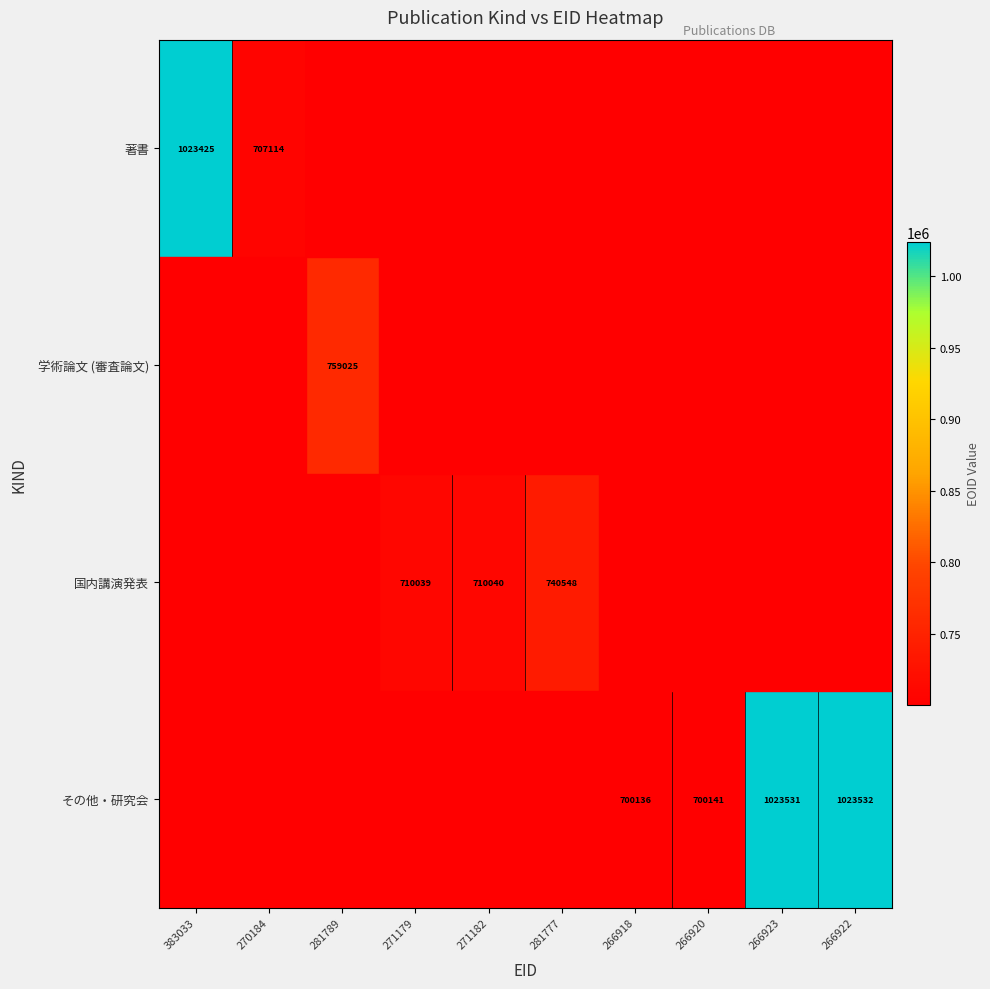

True or false: その他・研究会 has a value of 700136 at 266918.

True